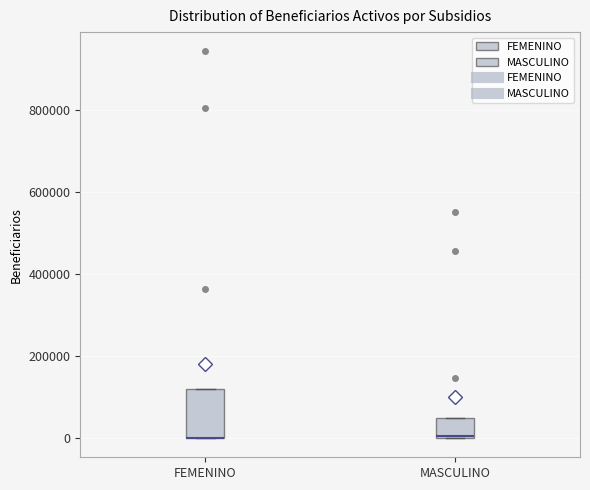

Where is the upper edge of the box for FEMENINO on the y-axis? The values are not printed on the chart, so give them approximately, as read against the axis.

120000